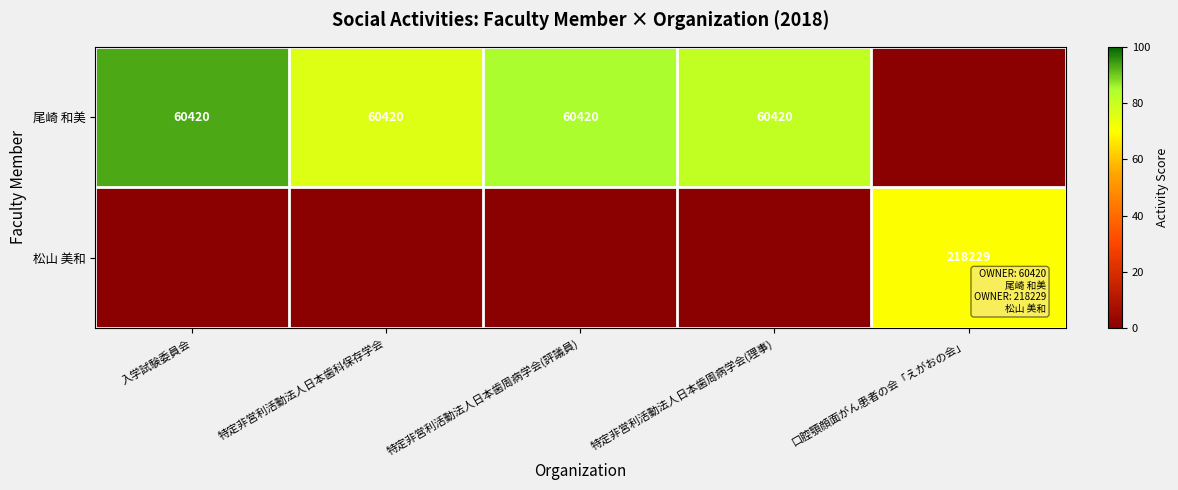

True or false: 尾崎 和美 has a value of 92129 at 特定非営利活動法人日本歯周病学会(評議員).

False